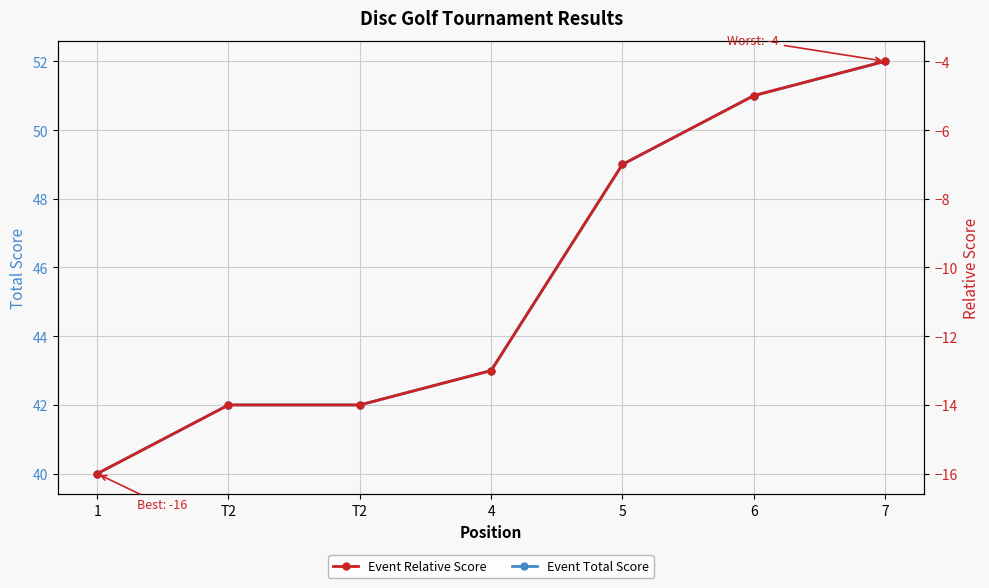

At which category is the sum across all series the highest?

7